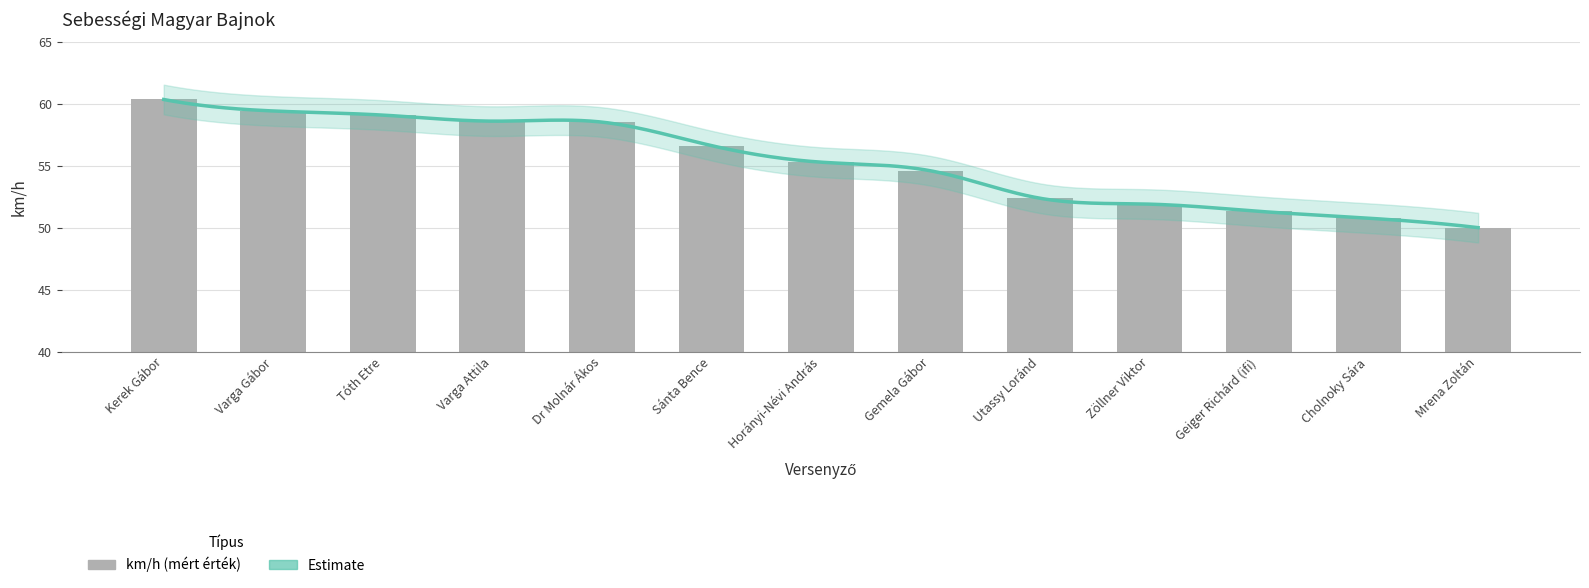

Are the bars horizontal?

No